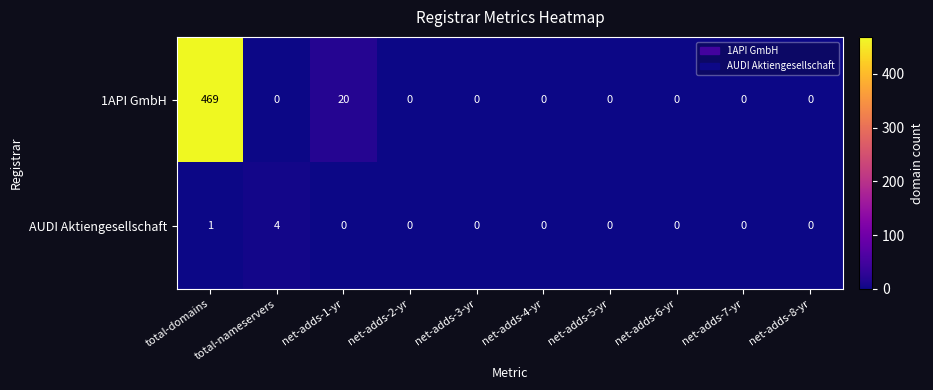

The value of 1API GmbH at net-adds-4-yr is 265. True or false?

False